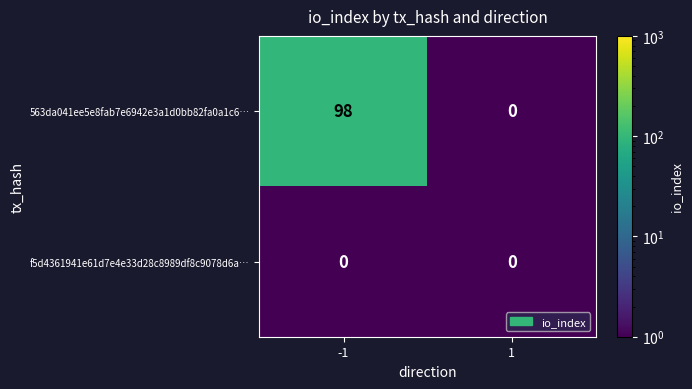

At how many categories does at least one series exceed 54?

1